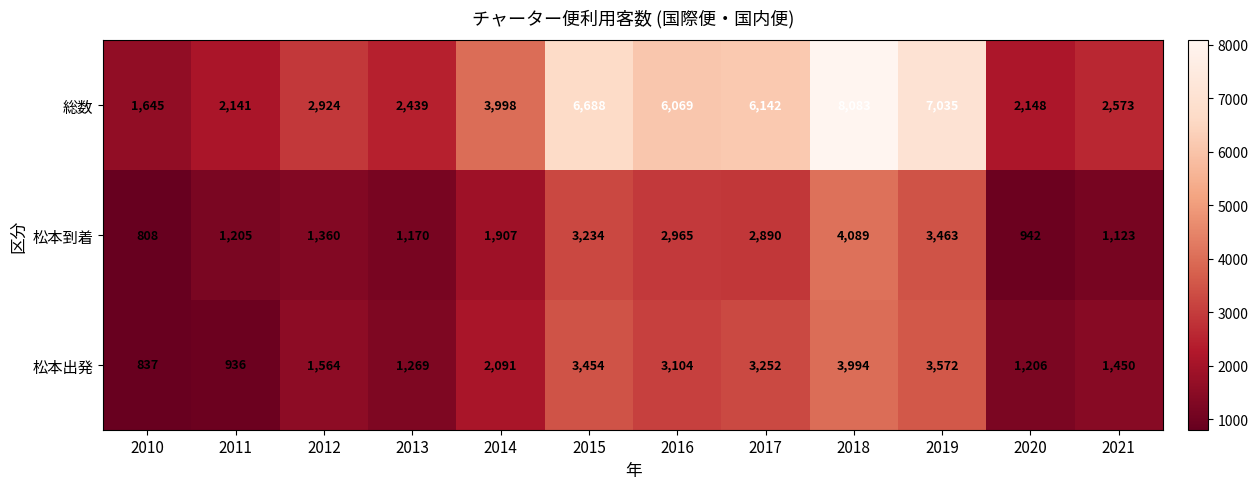

List the series in order of their peak value, lowest first.

松本出発, 松本到着, 総数